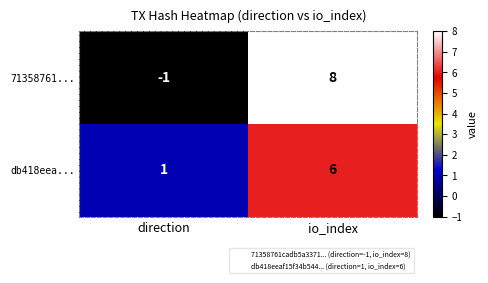

True or false: db418eea... has a value of 6 at io_index.

True